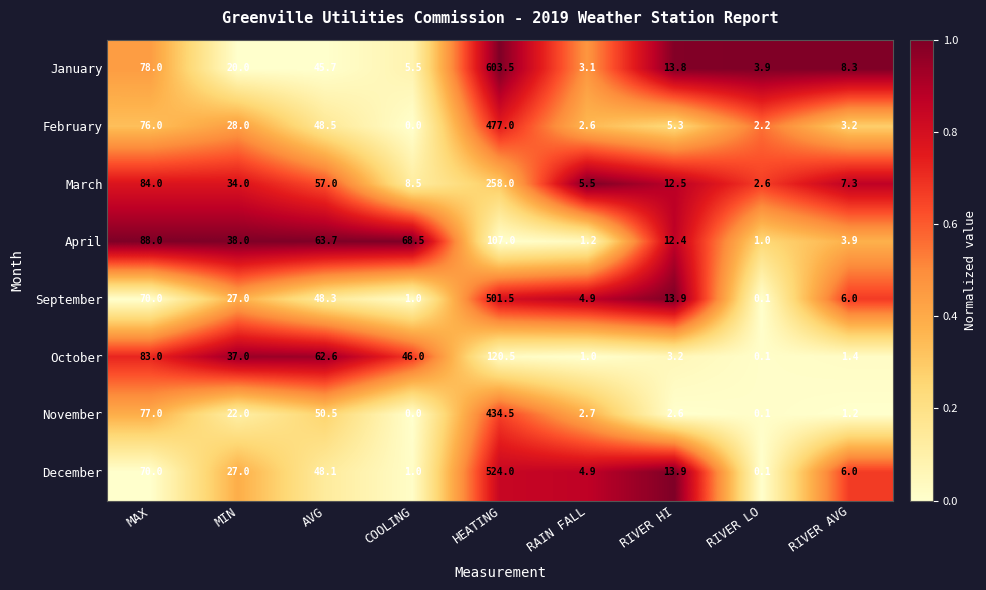

List the series in order of their peak value, lowest first.

April, October, March, November, February, September, December, January